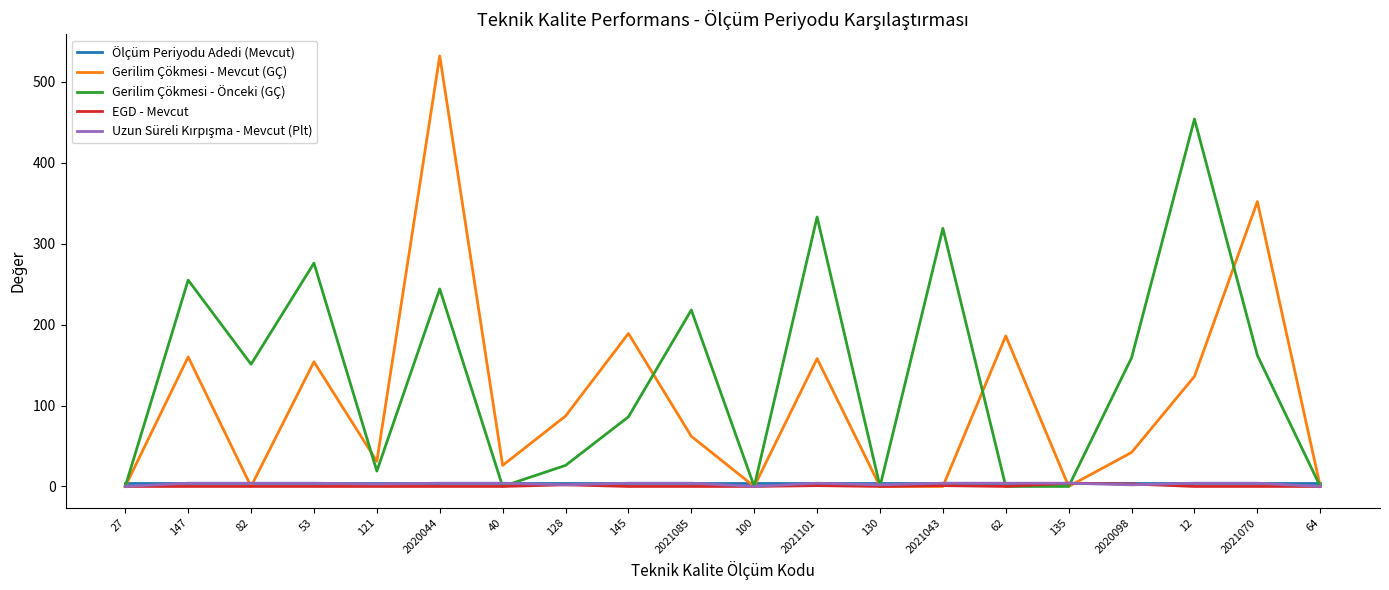

The Ölçüm Periyodu Adedi (Mevcut) series shows 4 at 135. True or false?

True